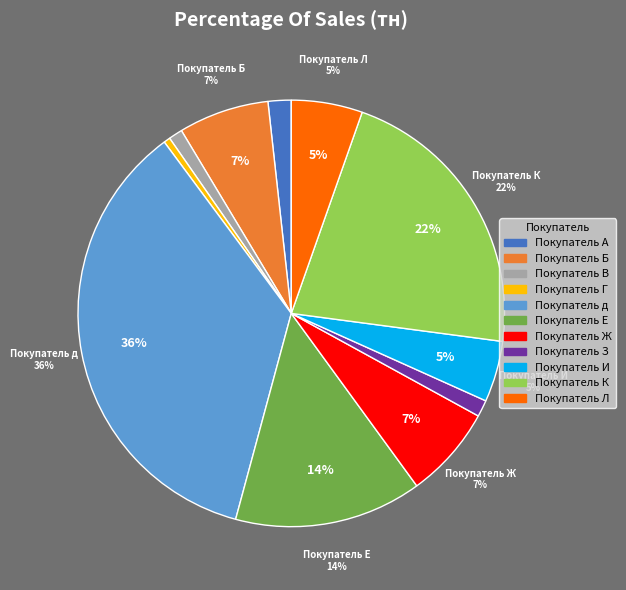

The Покупатель Ж slice represents 14% of the pie. True or false?

False